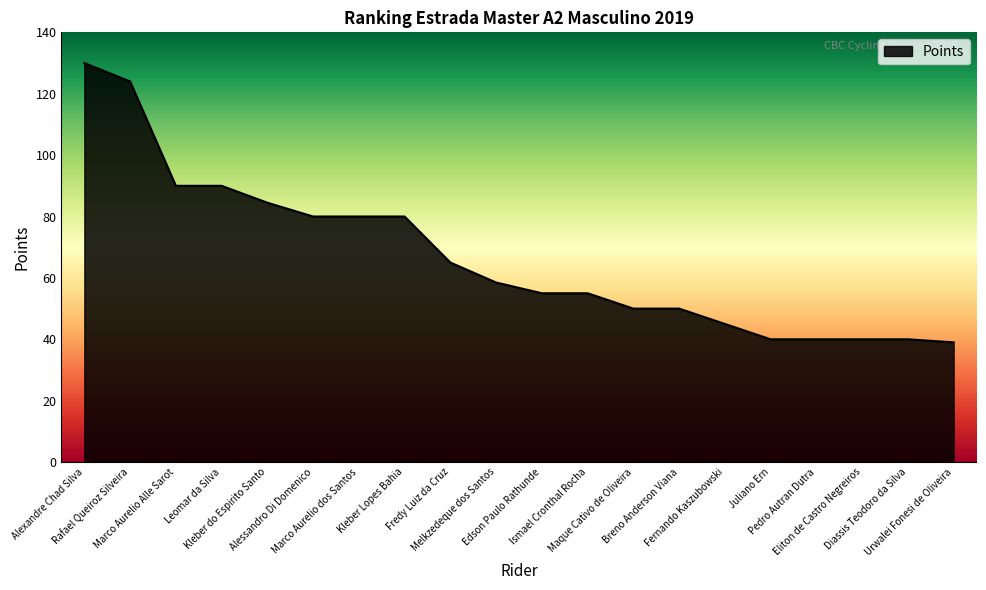

What is the difference between the values at Leomar da Silva and Alessandro Di Domenico?

10.0